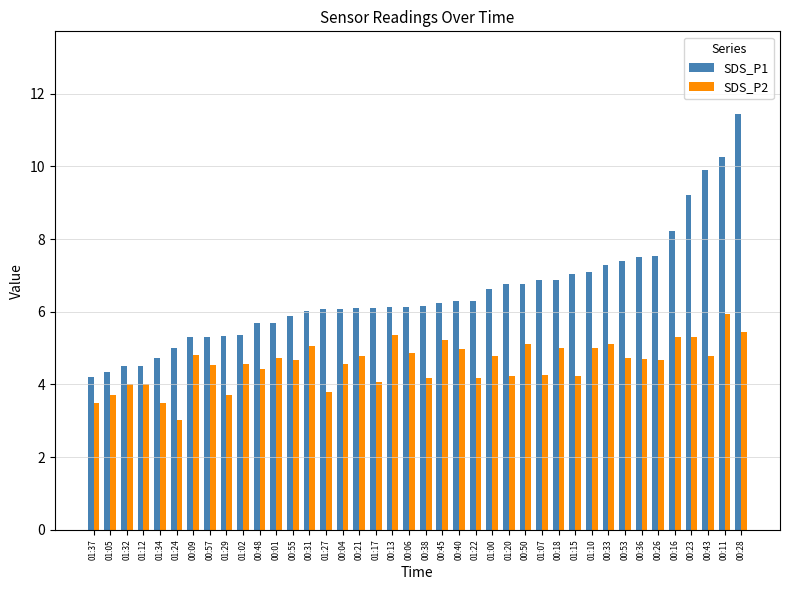

At how many categories does at least one series exceed 3?

40